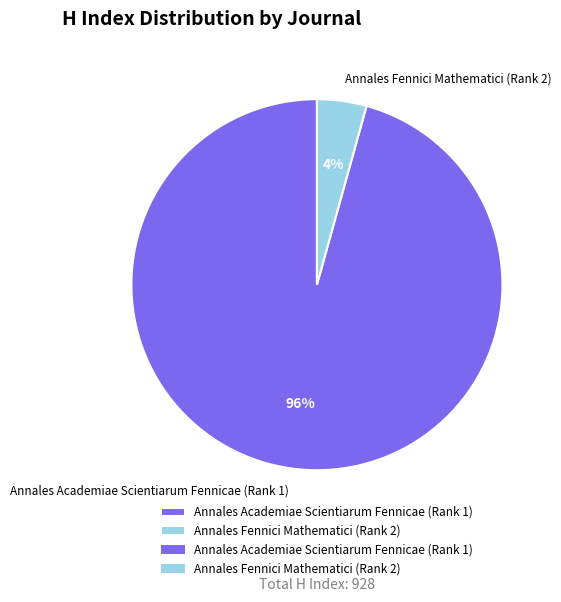

Which category has the biggest portion of the pie?

Annales Academiae Scientiarum Fennicae (Rank 1)